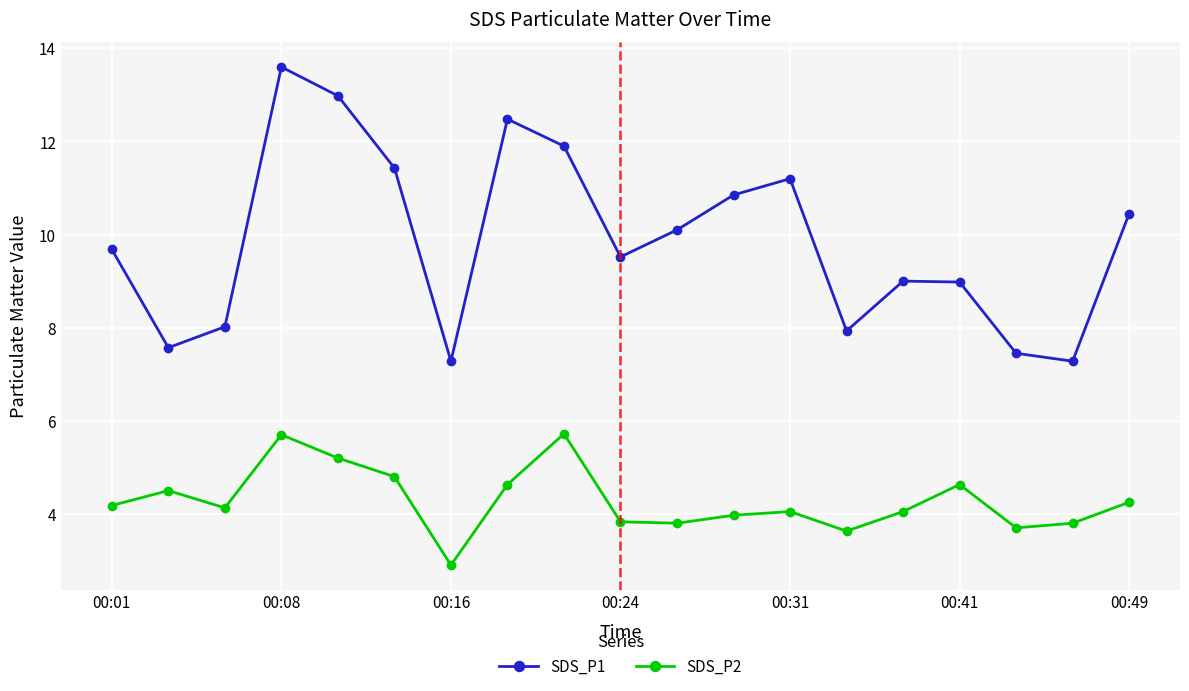

List the series in order of their overall mean, highest first.

SDS_P1, SDS_P2